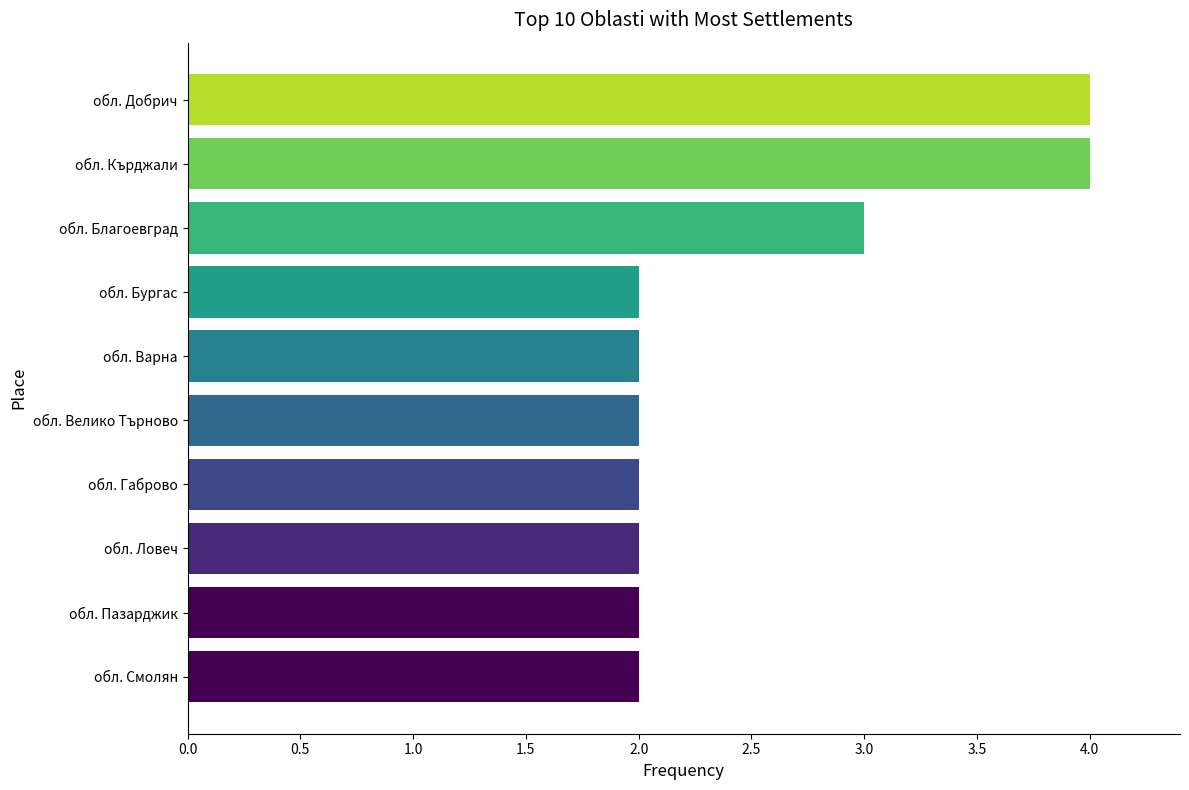

What is the sum of the values at обл. Велико Търново and обл. Ловеч?

4